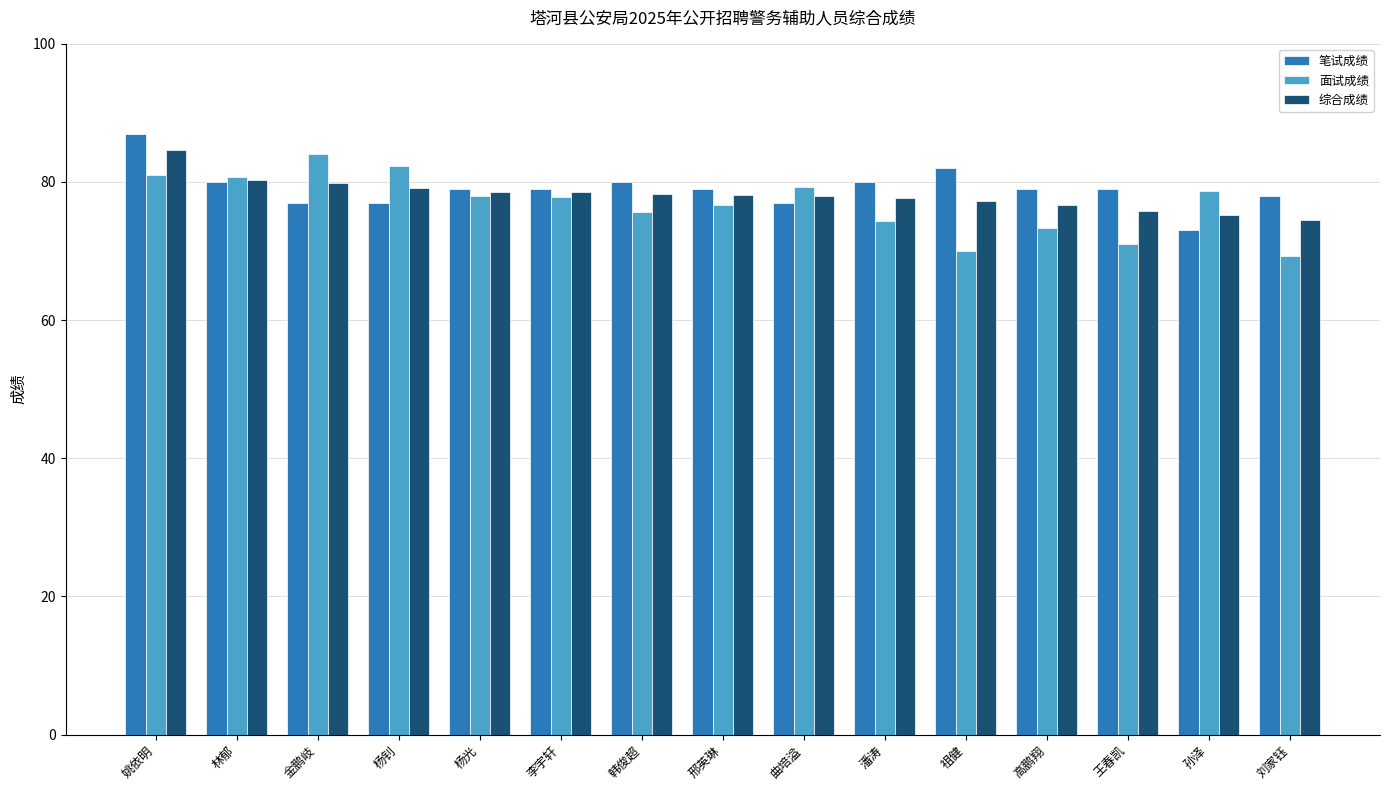

At which category is the sum across all series the highest?

姚依明